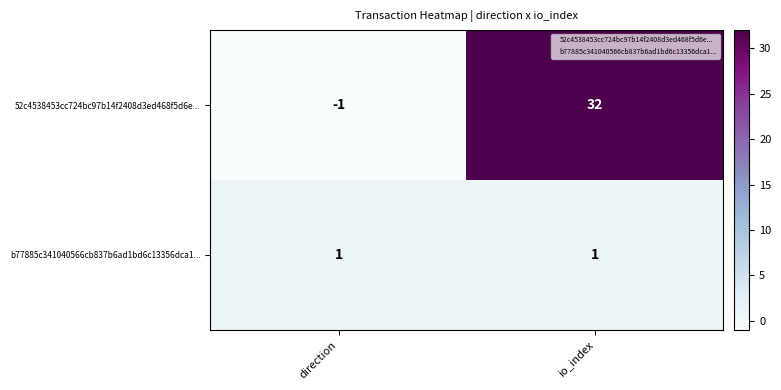

At direction, list the series in order from smallest to largest.

52c4538453cc724bc97b14f2408d3ed468f5d6e..., b77885c341040566cb837b6ad1bd6c13356dca1...